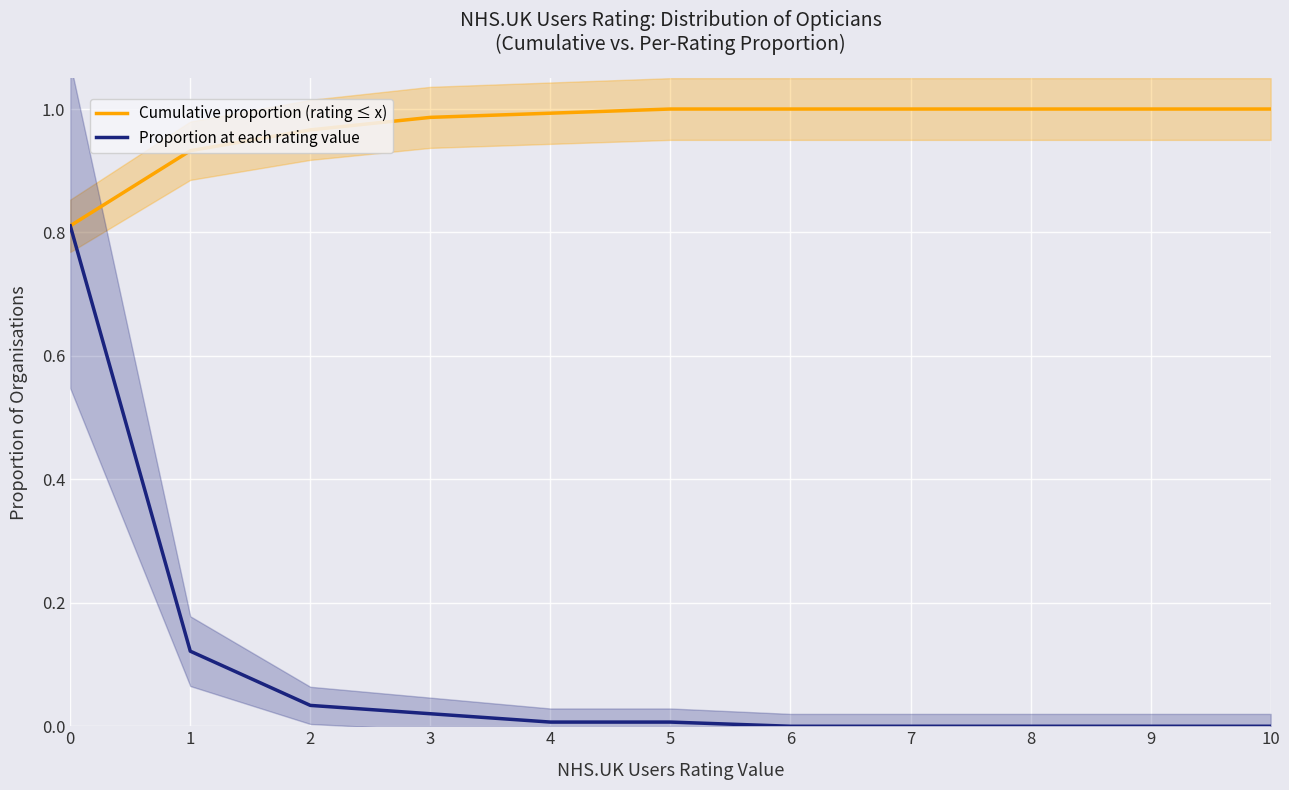

At which label does Cumulative proportion (rating ≤ x) reach its peak?

5